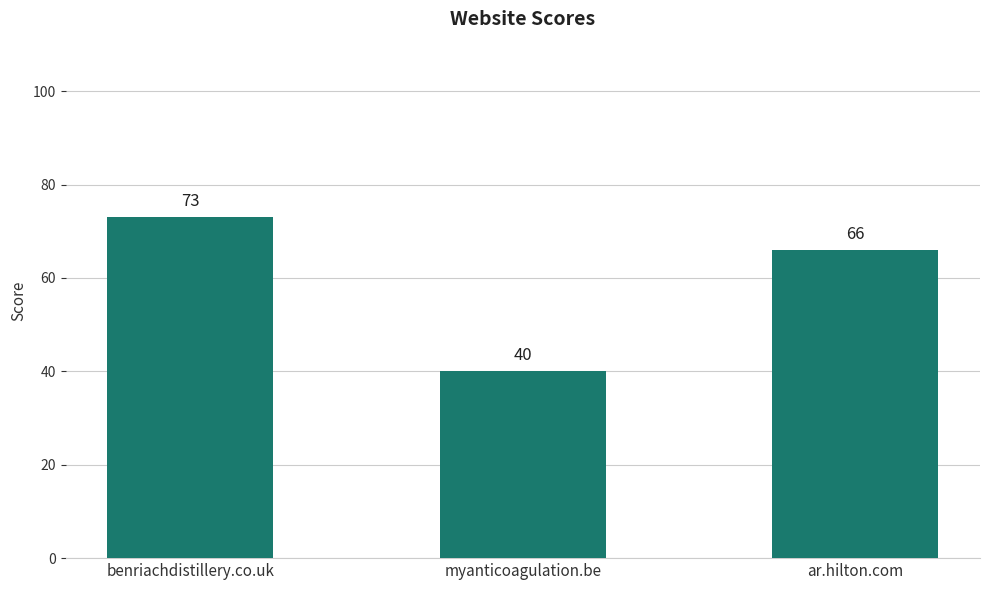

List the labels in order of value, largest first.

benriachdistillery.co.uk, ar.hilton.com, myanticoagulation.be